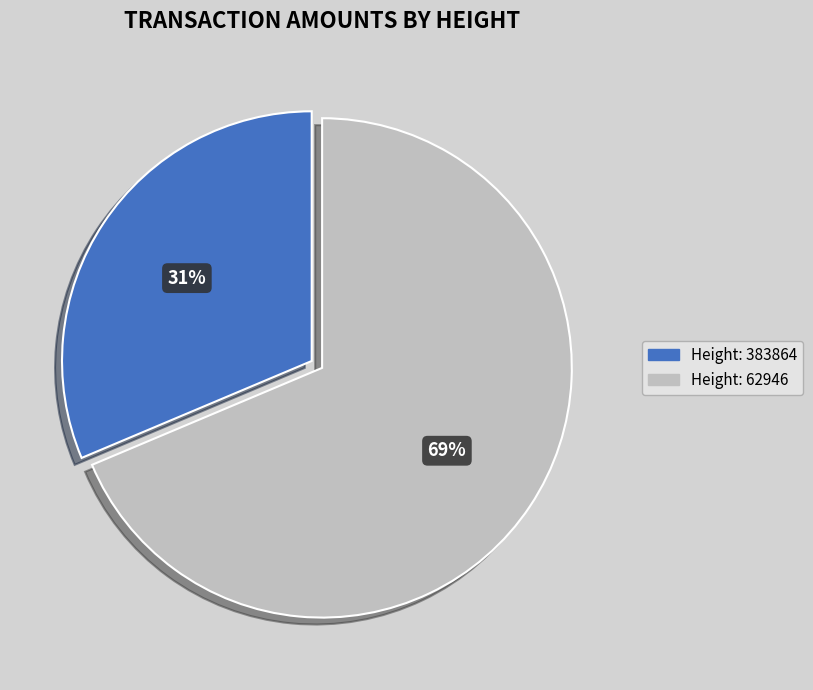

To the nearest percent, what is the average slice percentage?

50%